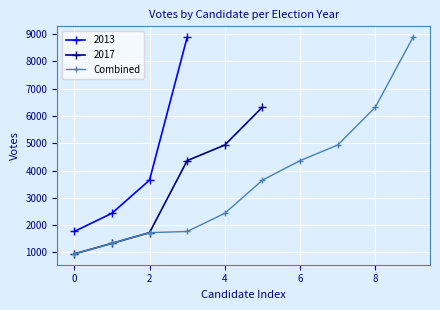

What is the difference between the maximum and minimum values?

7945